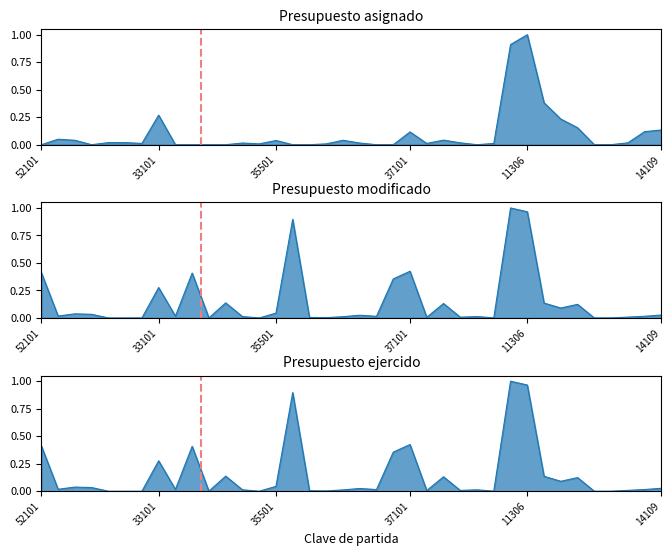

Which series has the largest total across all categories?

Presupuesto modificado